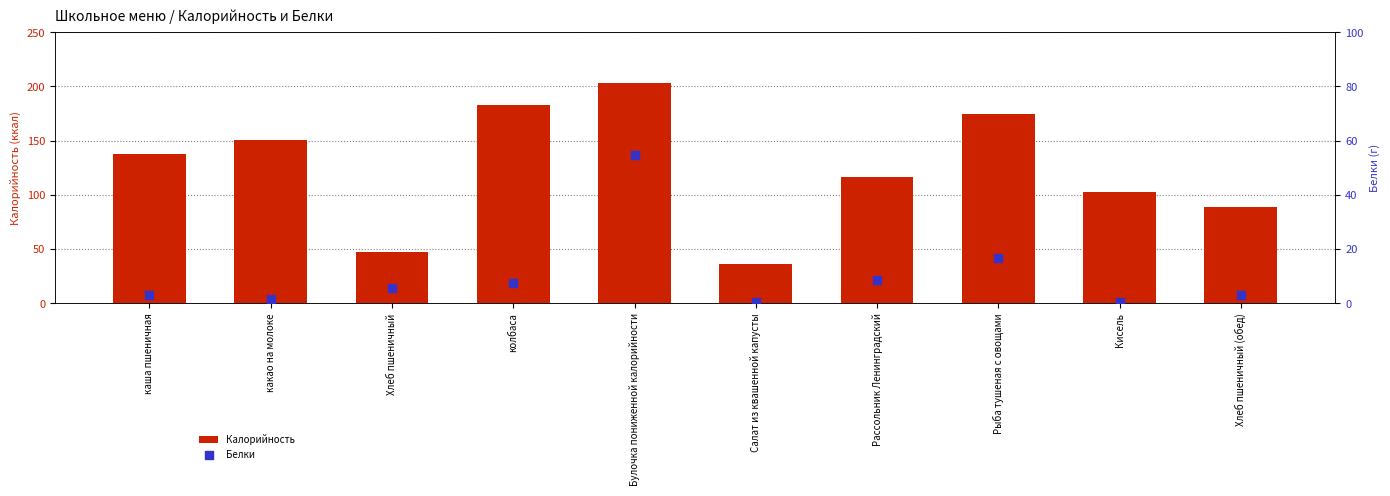

Which series has the largest total across all categories?

Калорийность